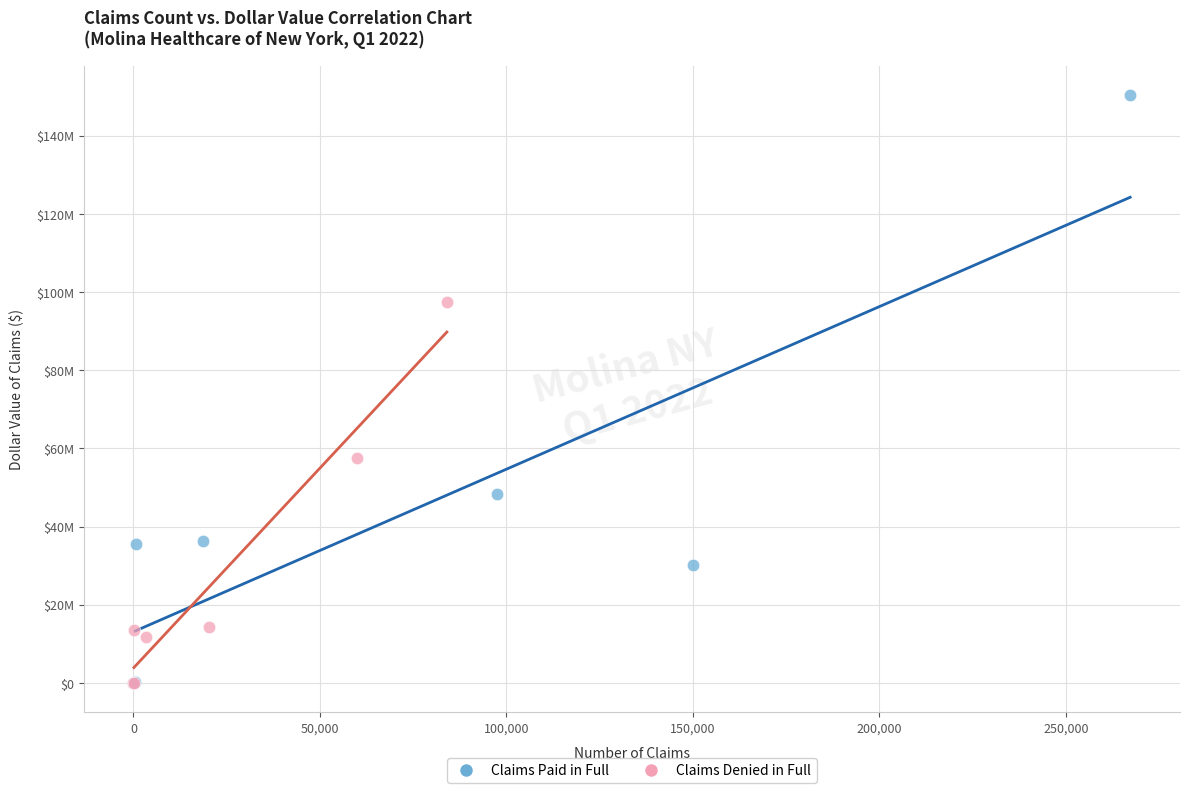

What are all the series names shown in the legend?

Claims Paid in Full, Claims Denied in Full